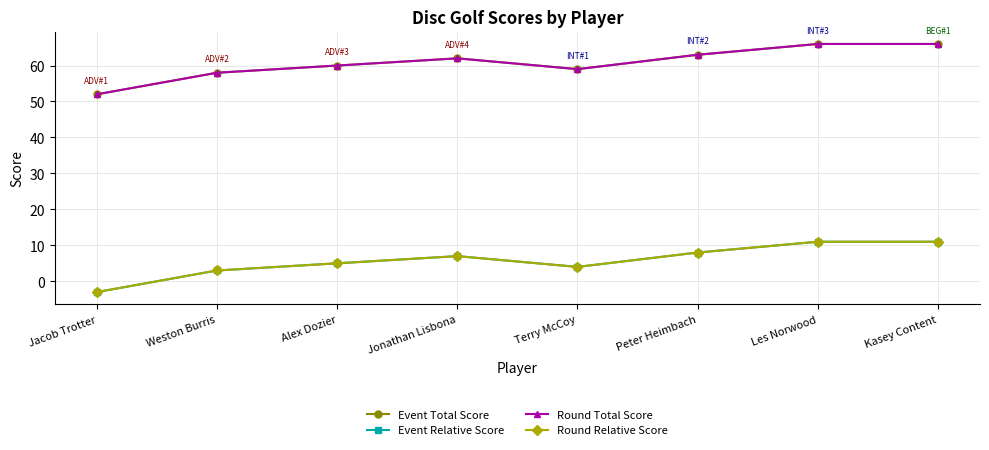

What is the difference between the second highest and second lowest values in the Round Total Score series?

8